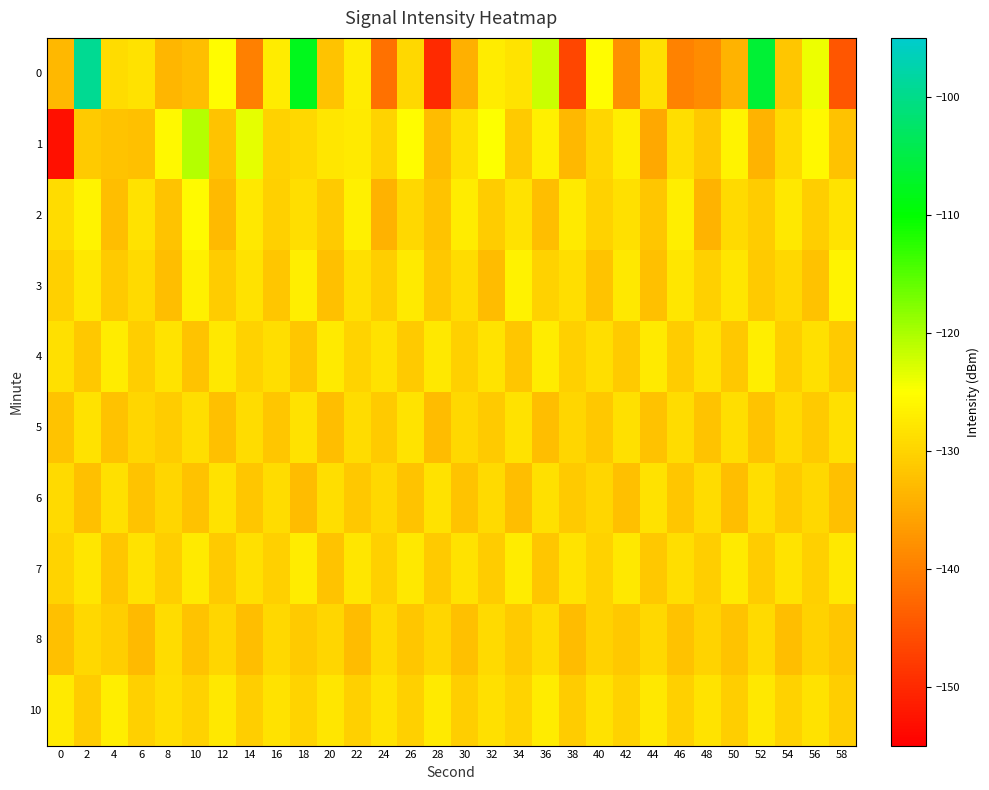

At which category is the sum across all series the highest?

2